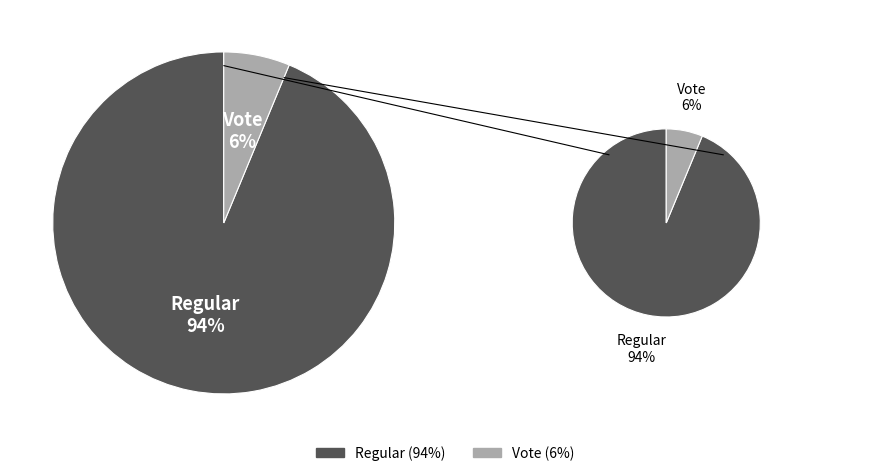

What portion of the pie excludes Regular?

6.2%